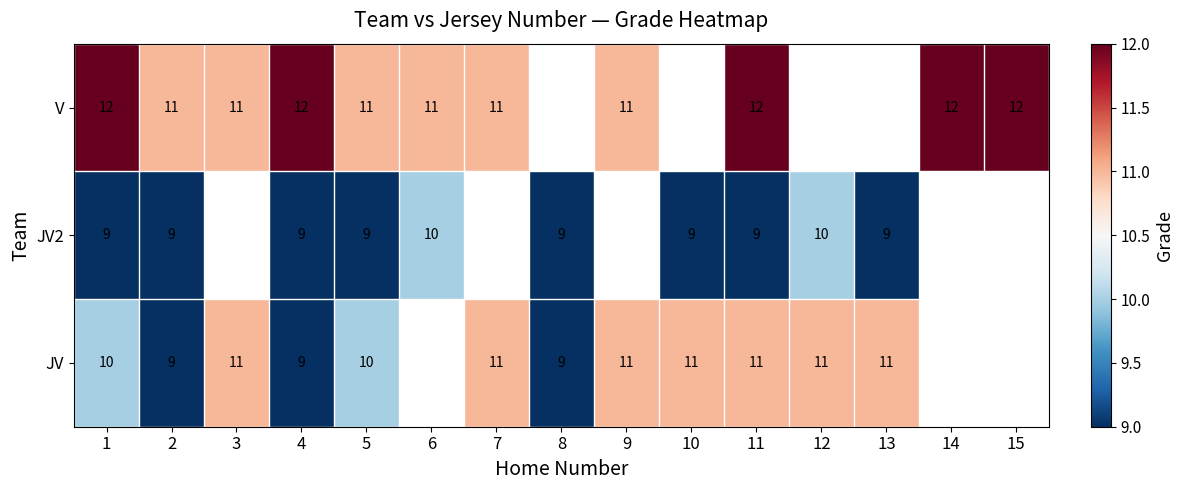

Which category has the highest value across all series?

1